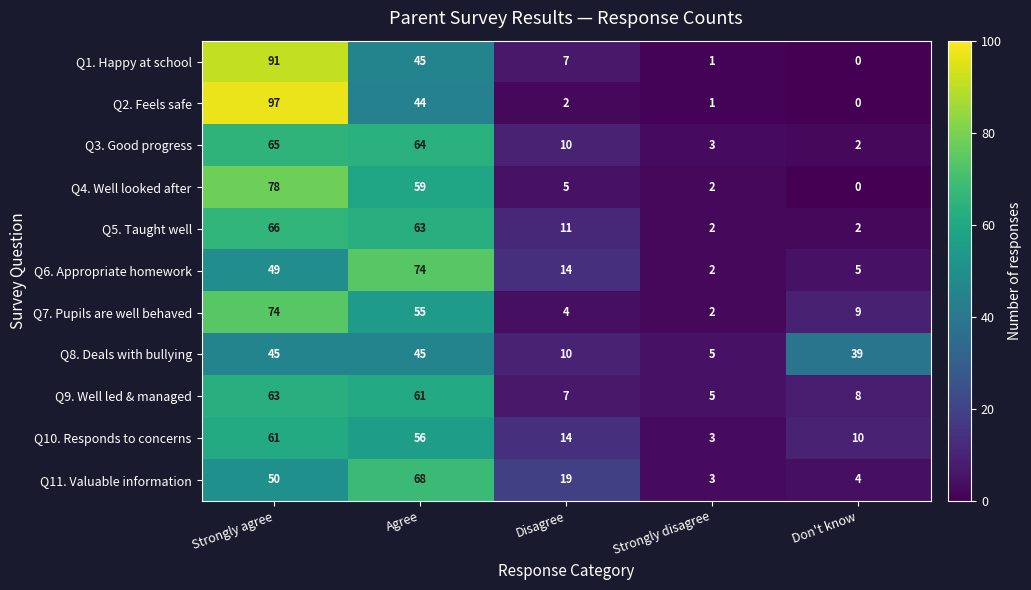

How many positive values does the Q2. Feels safe series have?

4